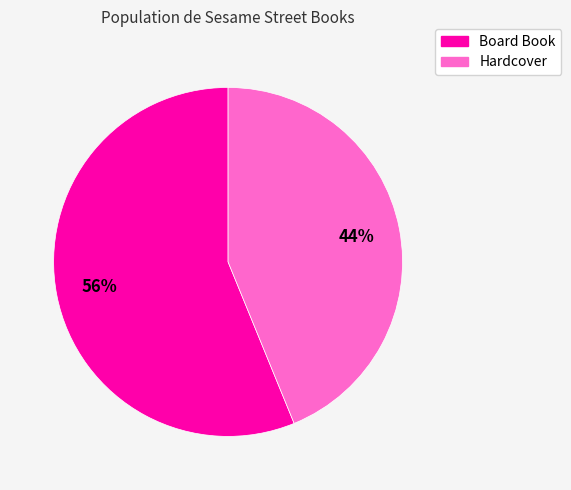

Is there a majority slice in this chart?

Yes